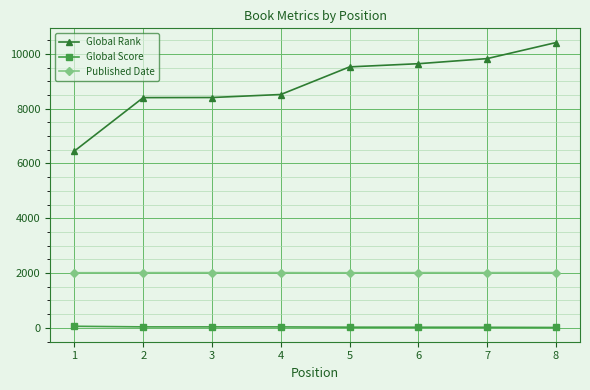

True or false: Global Rank and Global Score cross at least once.

False